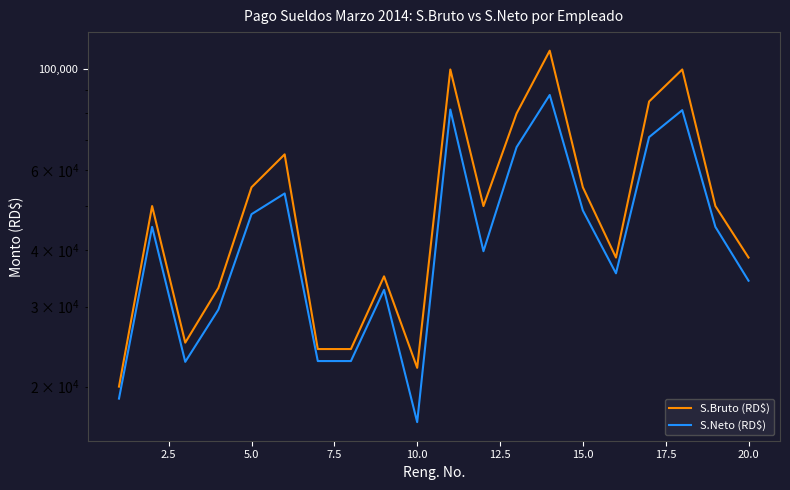

True or false: S.Neto (RD$) has more than 0 interior local peaks.

True